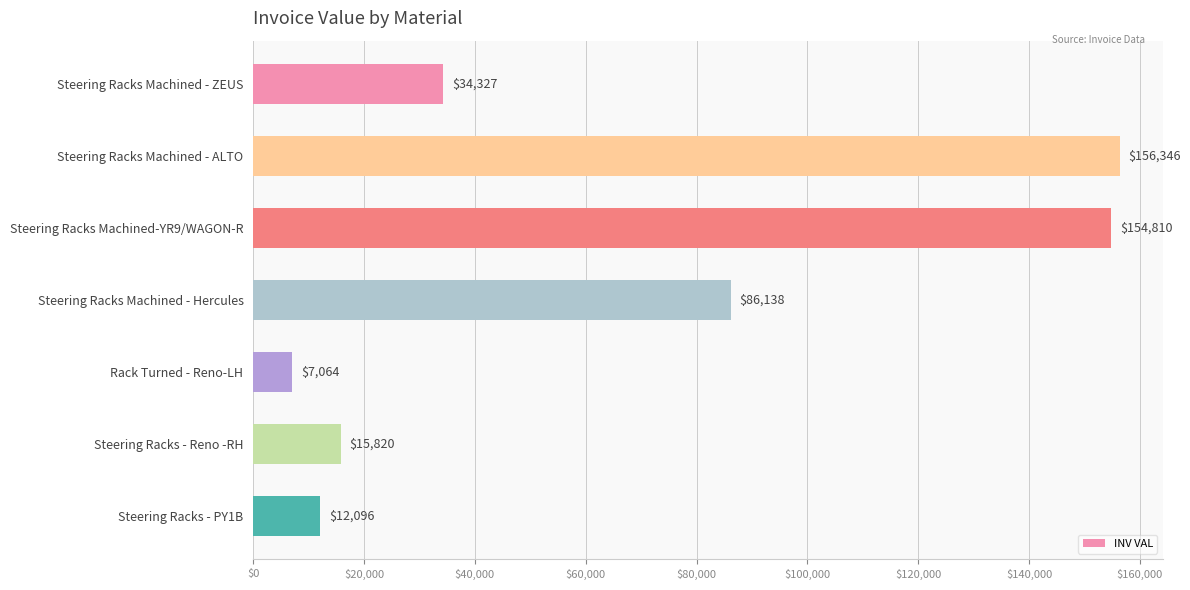

Between Steering Racks - PY1B and Steering Racks Machined - ZEUS, which is larger?

Steering Racks Machined - ZEUS